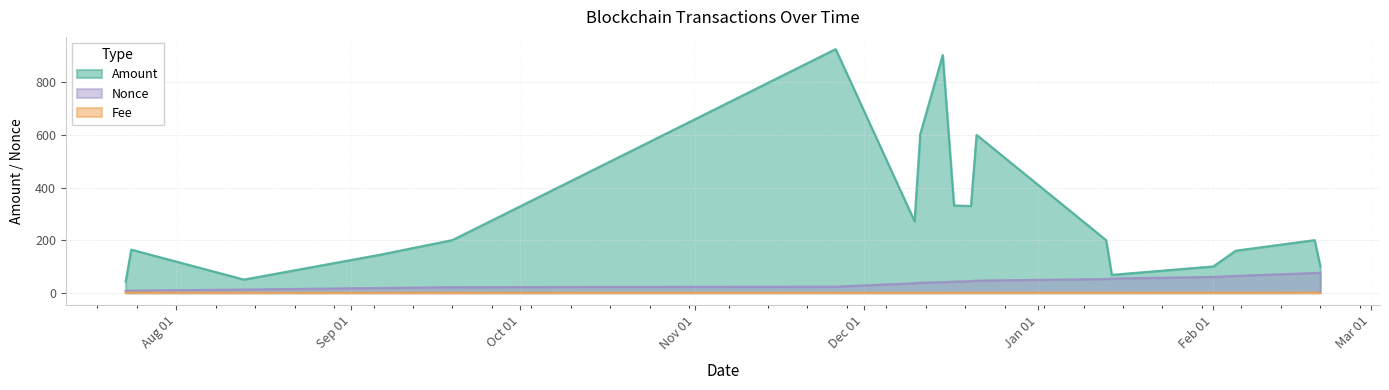

Where is the first local minimum for Amount?

2022-08-13